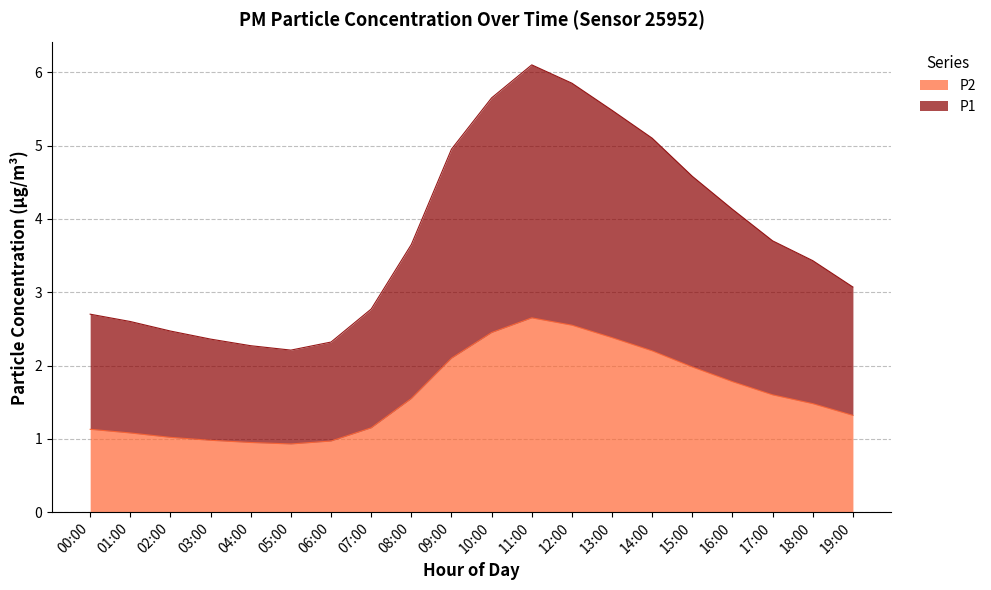

What are all the series names shown in the legend?

P2, P1